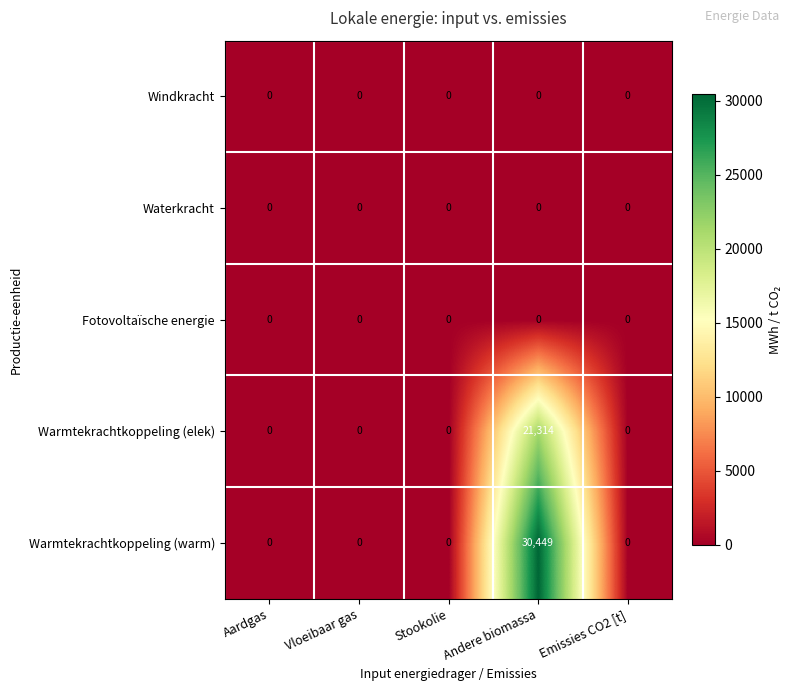

Which series has the largest range (max minus min)?

Warmtekrachtkoppeling (warm)